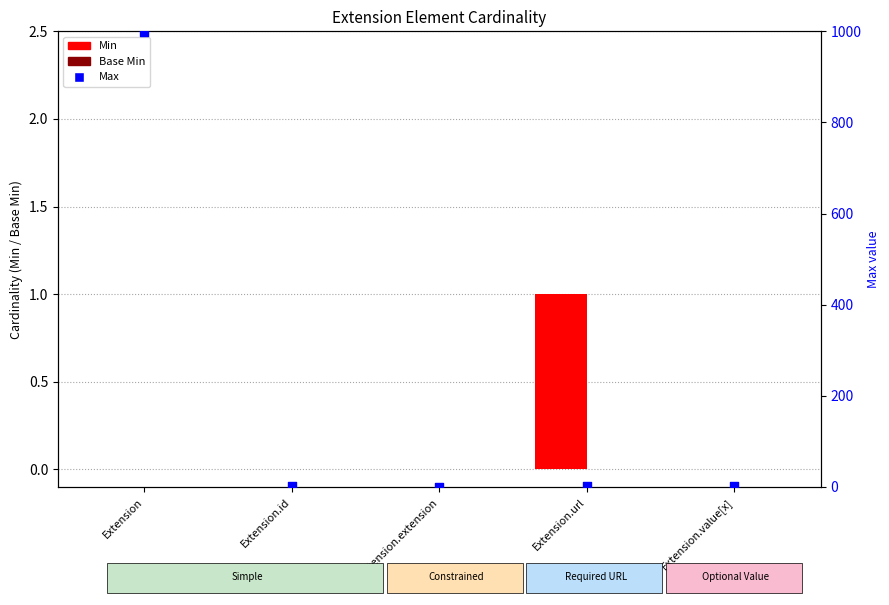

Which series contains the lowest Y value?

Min